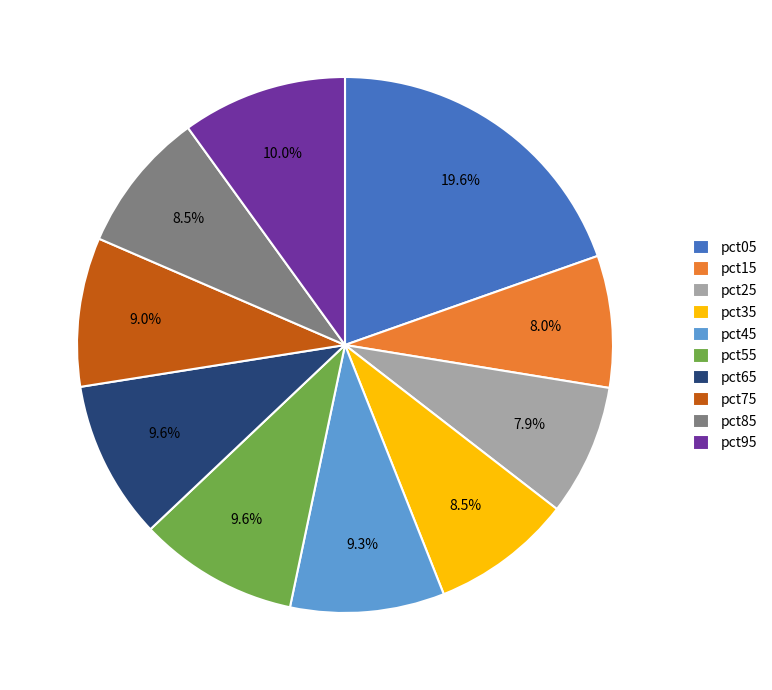

Do pct65 and pct85 together represent more than half of the pie?

No